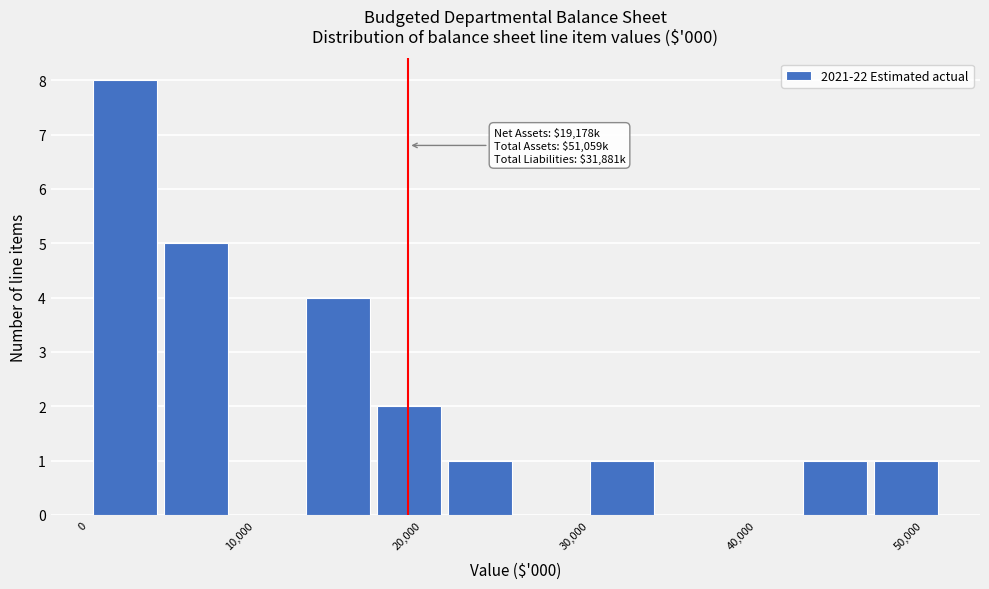

Which range on the x-axis has the tallest bar?

0 to 4000